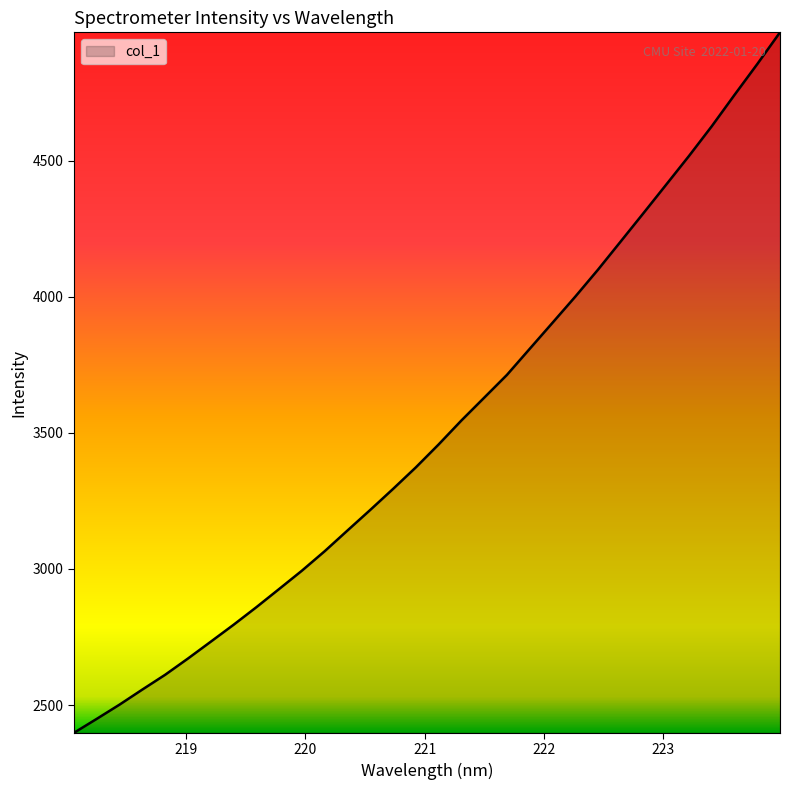

How many lines are shown in the chart?

1